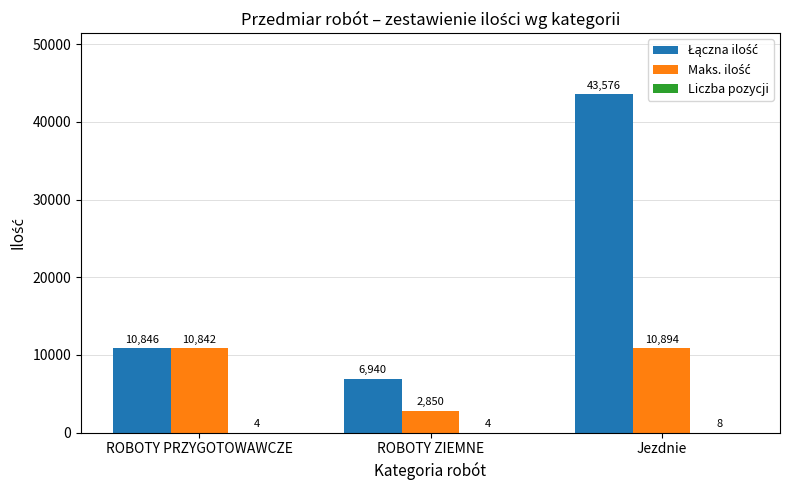

What is the total value across all series at ROBOTY ZIEMNE?

9794.0